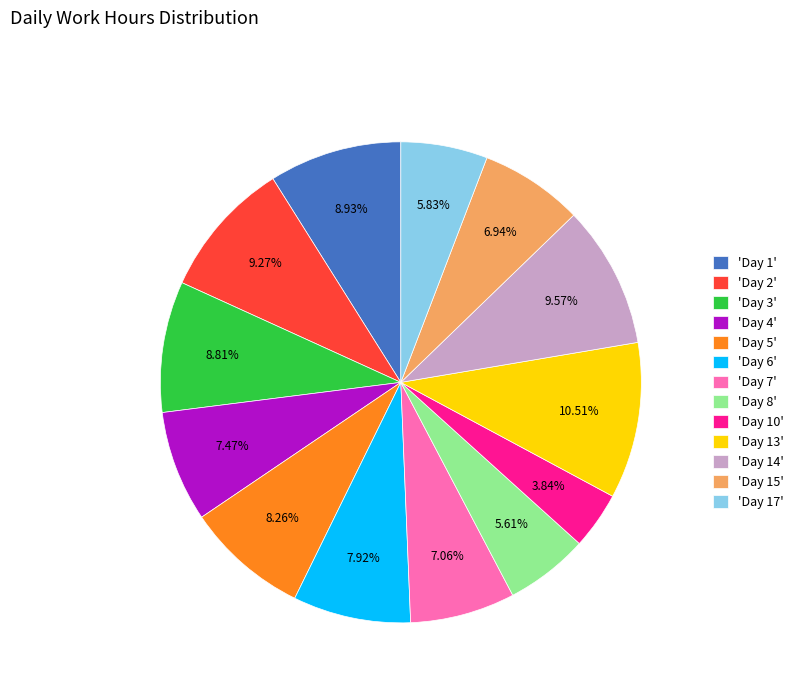

Does any single category account for the majority?

No